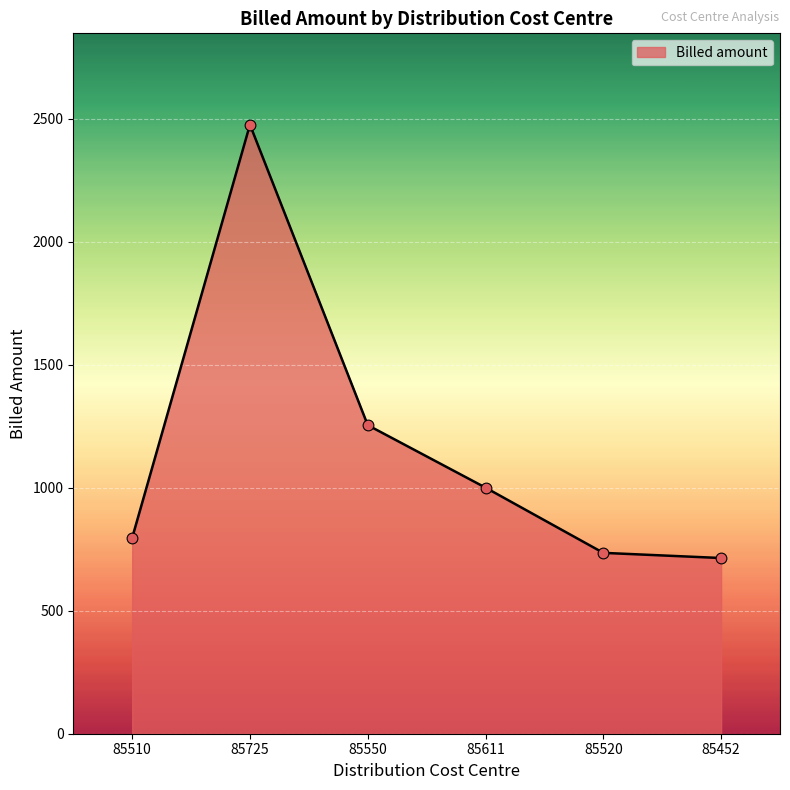

Which has a higher value, 85550 or 85452?

85550